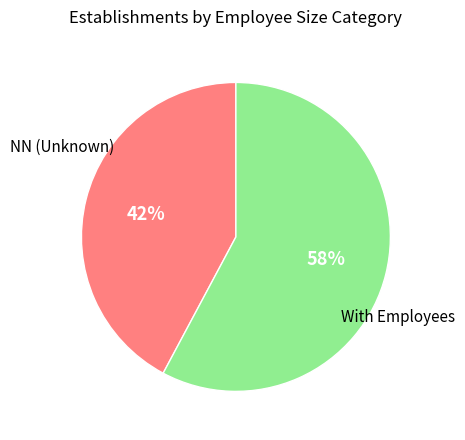

How many segments does this pie chart have?

2